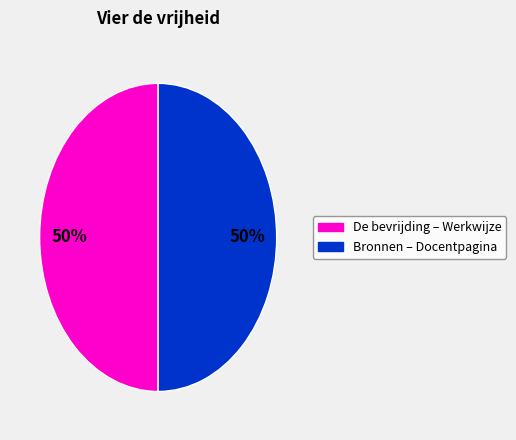

To the nearest percent, what is the average slice percentage?

50%